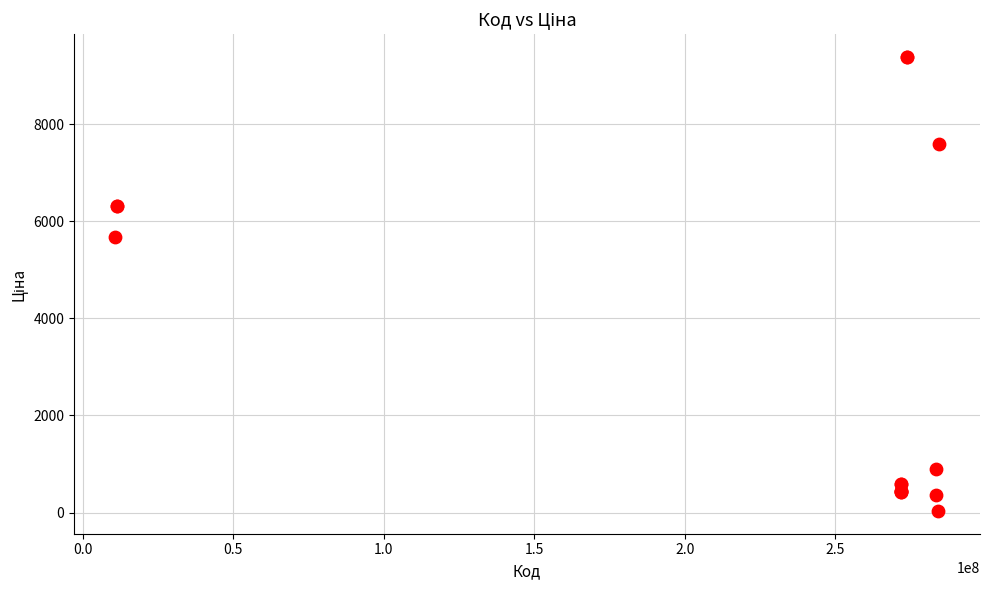

What Y value in the scatter plot is closest to 4708?

5673.8